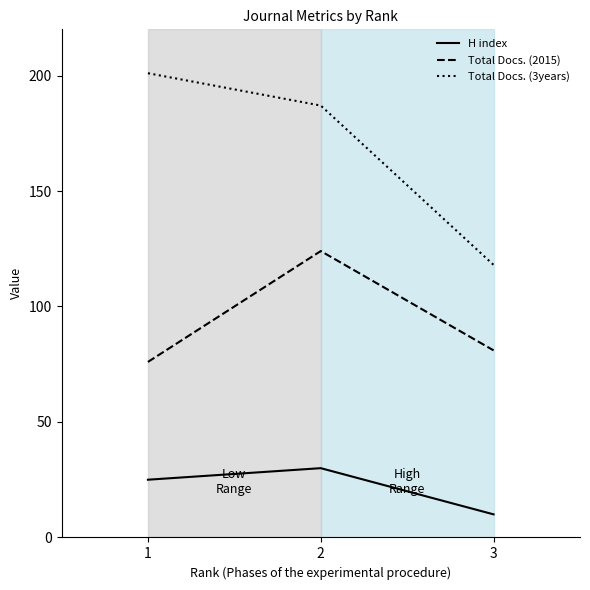

What is the difference between the maximum and minimum values in the H index series?

20